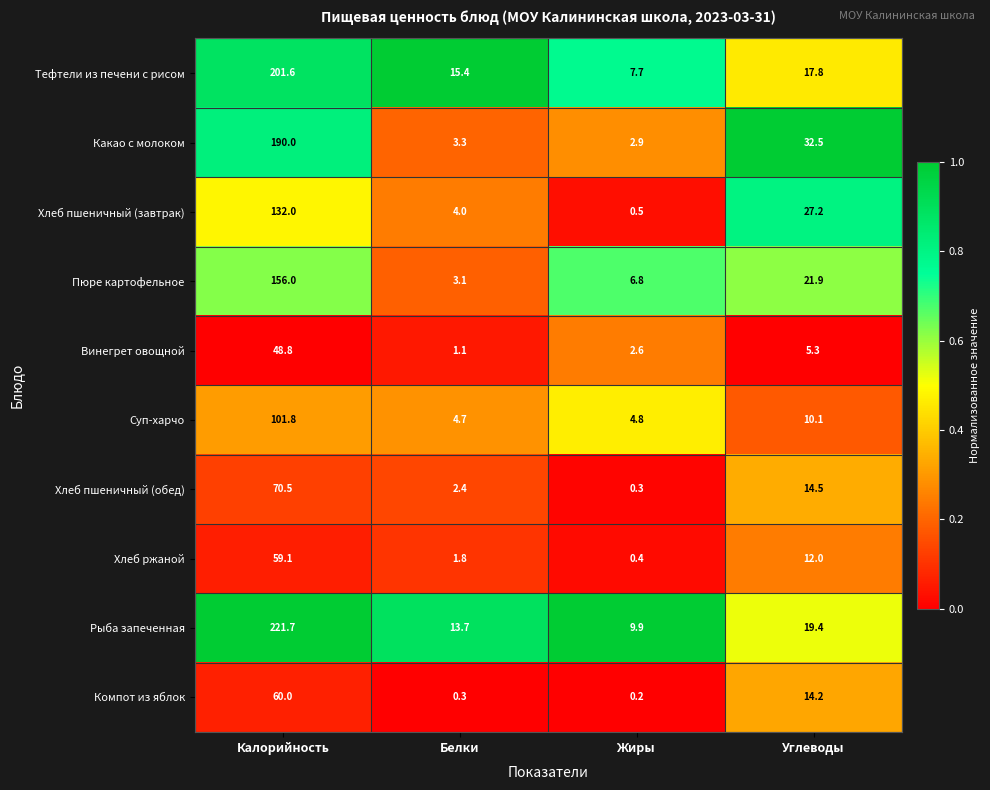

Which series changed the most between Калорийность and Углеводы?

Рыба запеченная